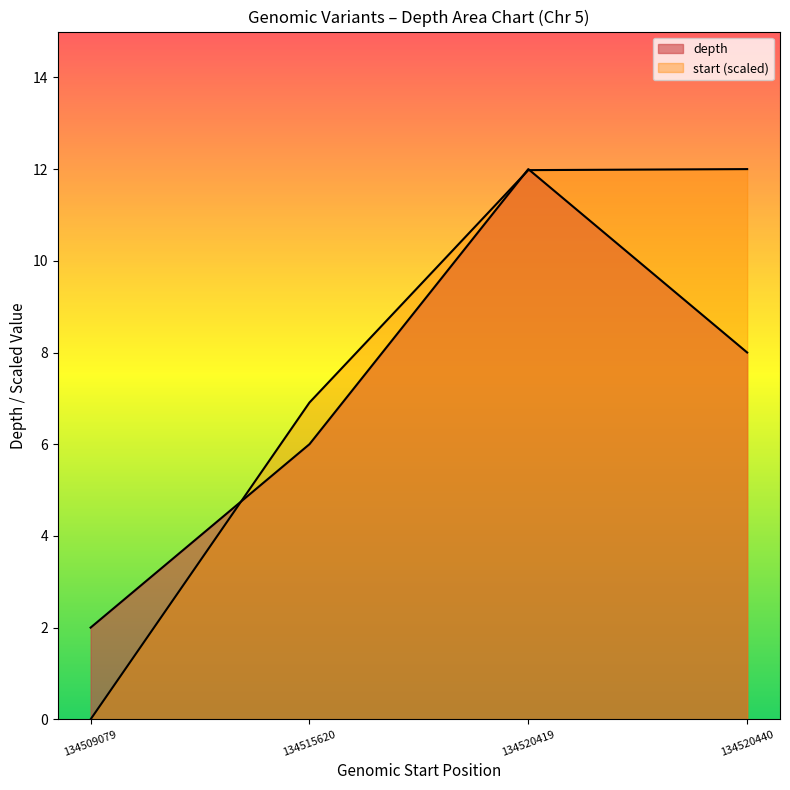

Reading left to right, what are all the values shown in this chart?

depth: 134509079=2.0	134515620=6.0	134520419=12.0	134520440=8.0
start: 134509079=0.0	134515620=6.9	134520419=12.0	134520440=12.0